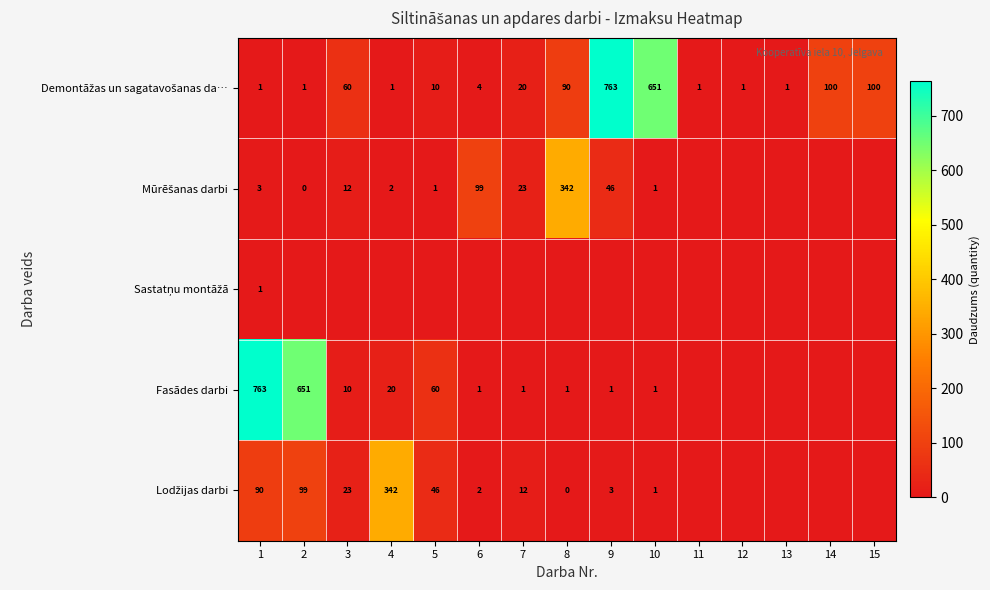

True or false: Fasādes darbi has a value of 1 at 7.

True